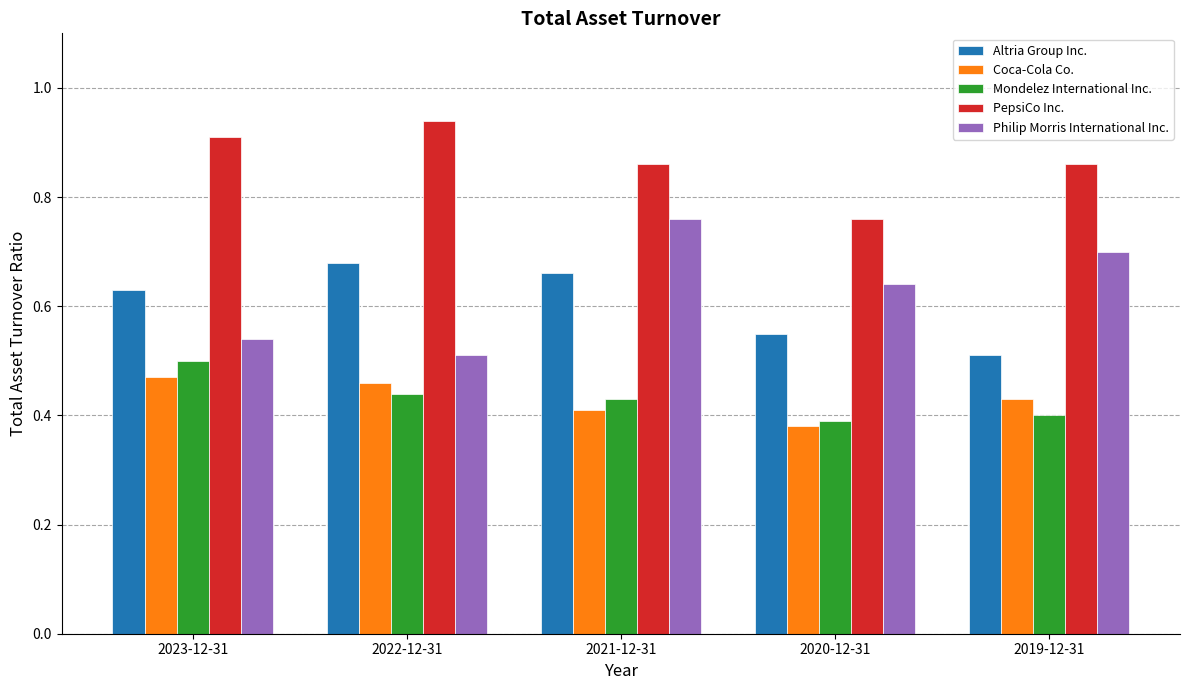

At which label does Altria Group Inc. reach its minimum?

2019-12-31